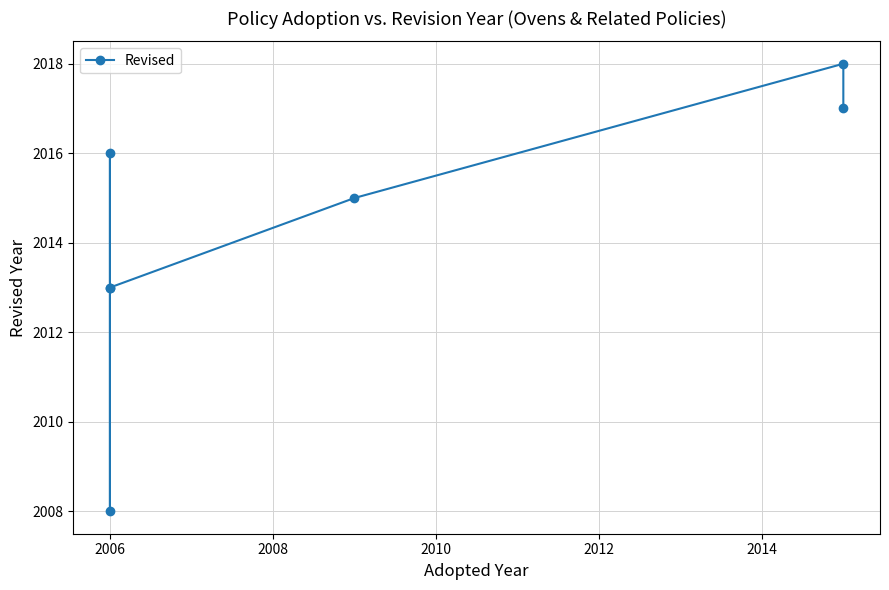

What is the value of the 7th point from the left?

2017